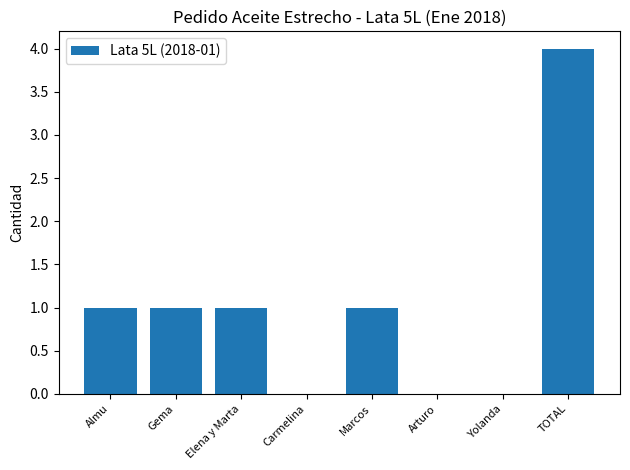

The value at Elena y Marta is 0. True or false?

False